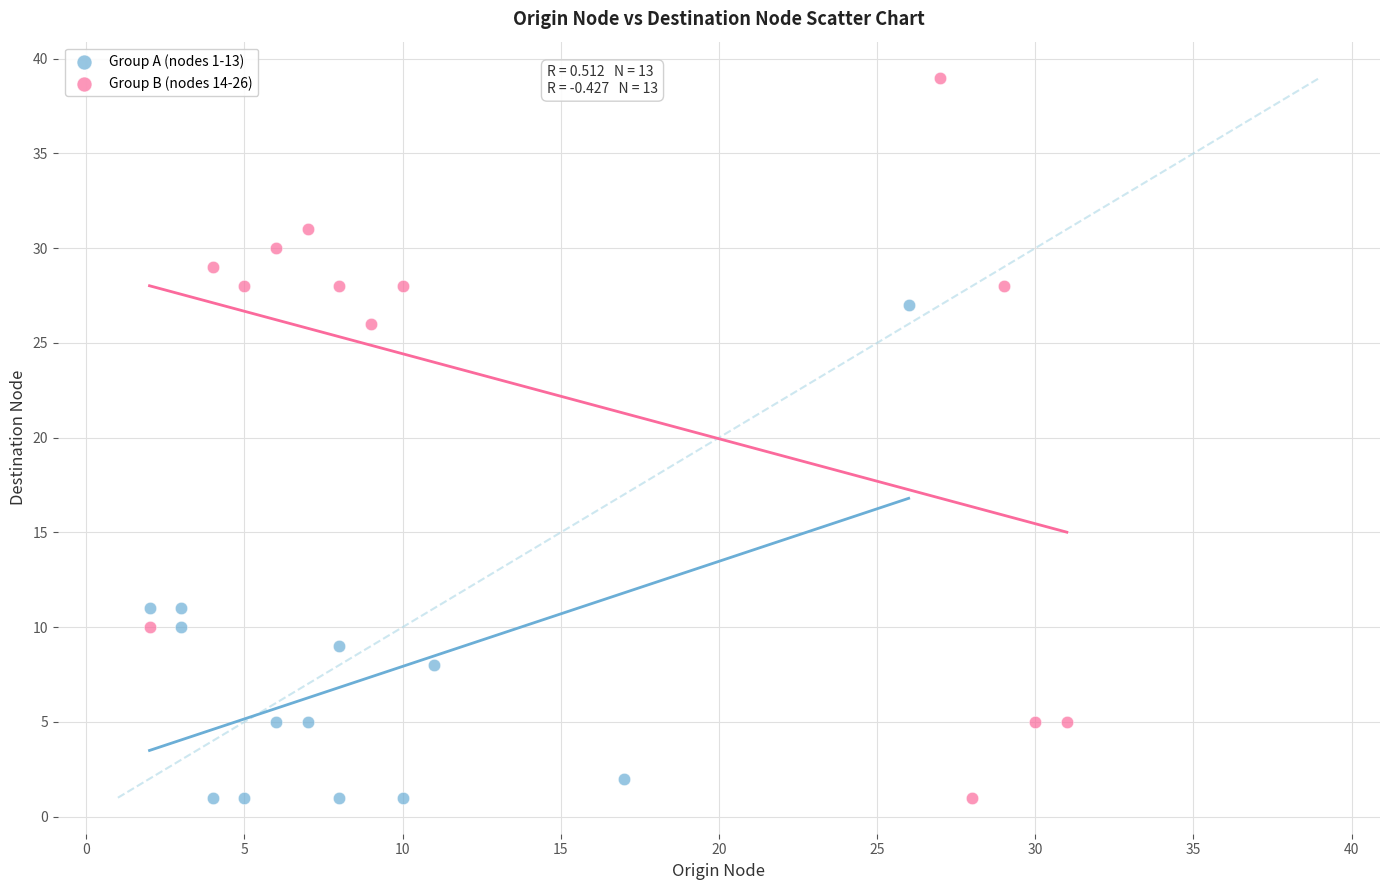

Which series contains the highest Y value?

Group B (nodes 14-26)